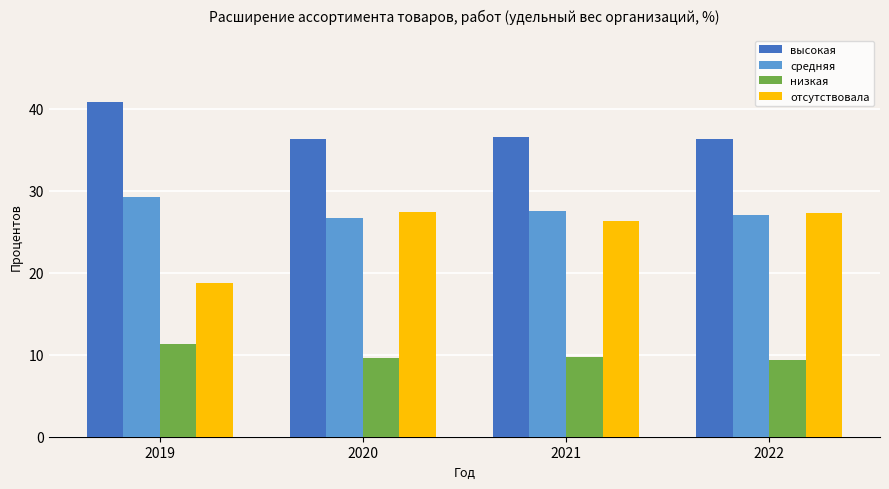

How many categories are shown in the chart?

4